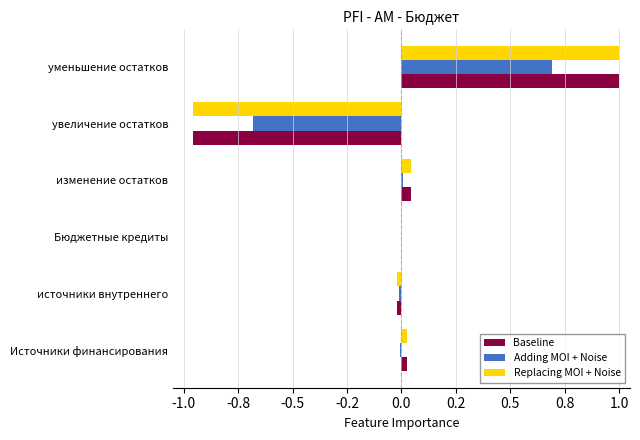

Where is Replacing MOI + Noise nearest to the value 0?

Бюджетные кредиты